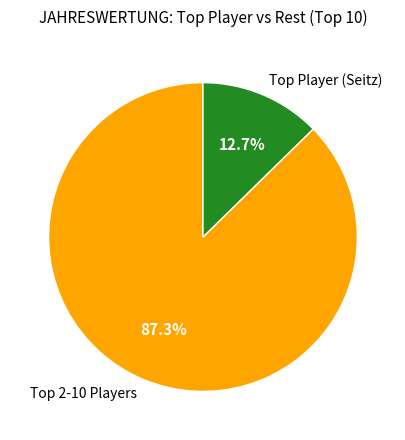

Rank the categories by value from highest to lowest.

Top 2-10 Players, Top Player (Seitz)